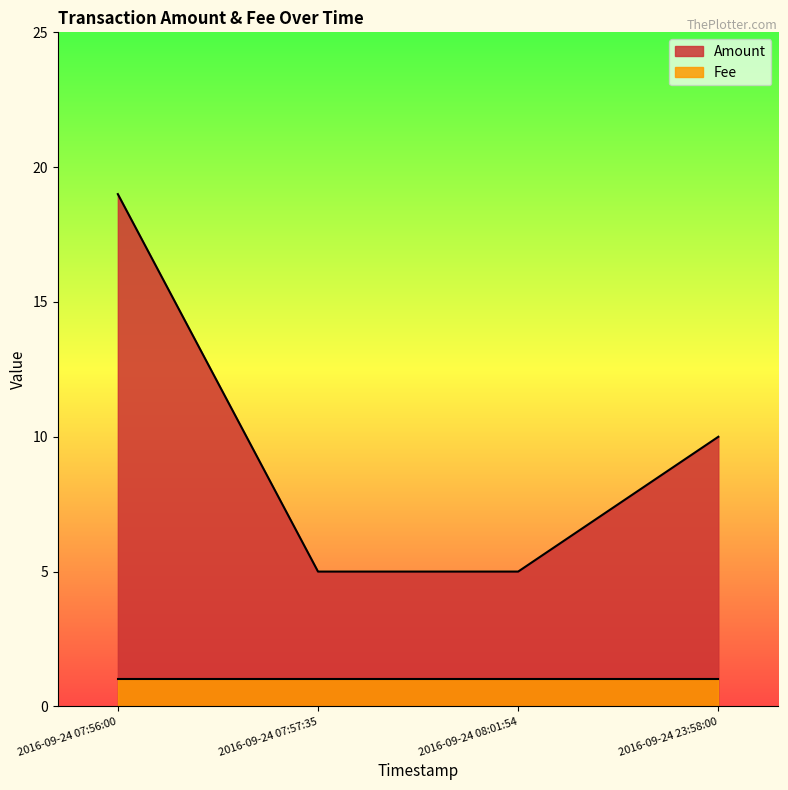

Rank the categories by value from lowest to highest.

2016-09-24 07:57:35, 2016-09-24 08:01:54, 2016-09-24 23:58:00, 2016-09-24 07:56:00